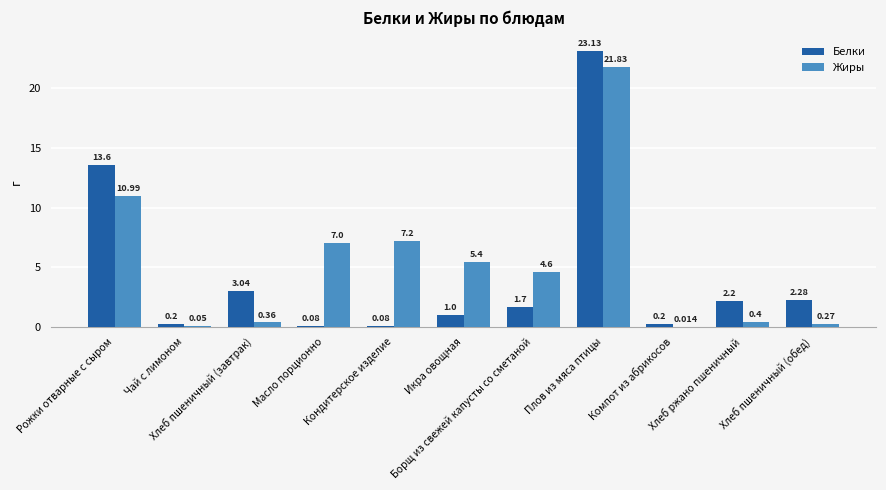

What is the difference between the Жиры values at Хлеб пшеничный (обед) and Масло порционно?

6.7